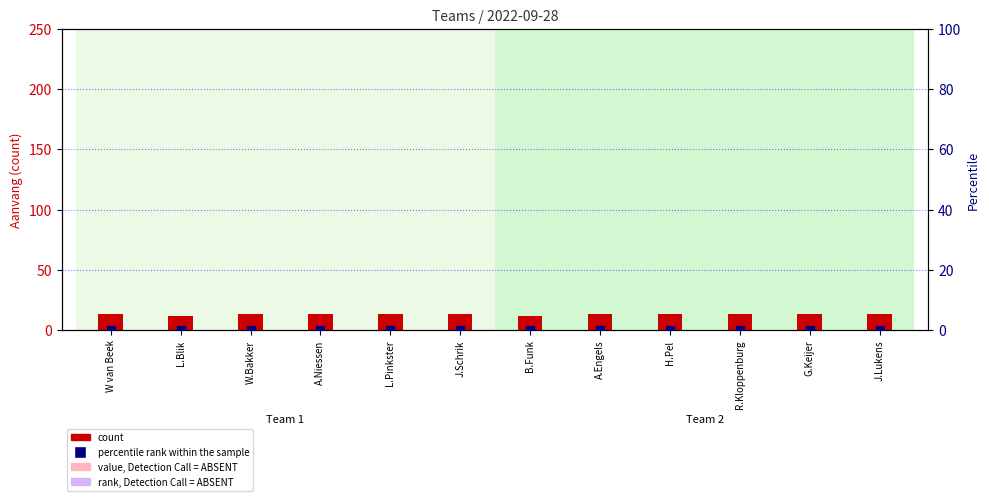

Which series has the largest total across all categories?

count